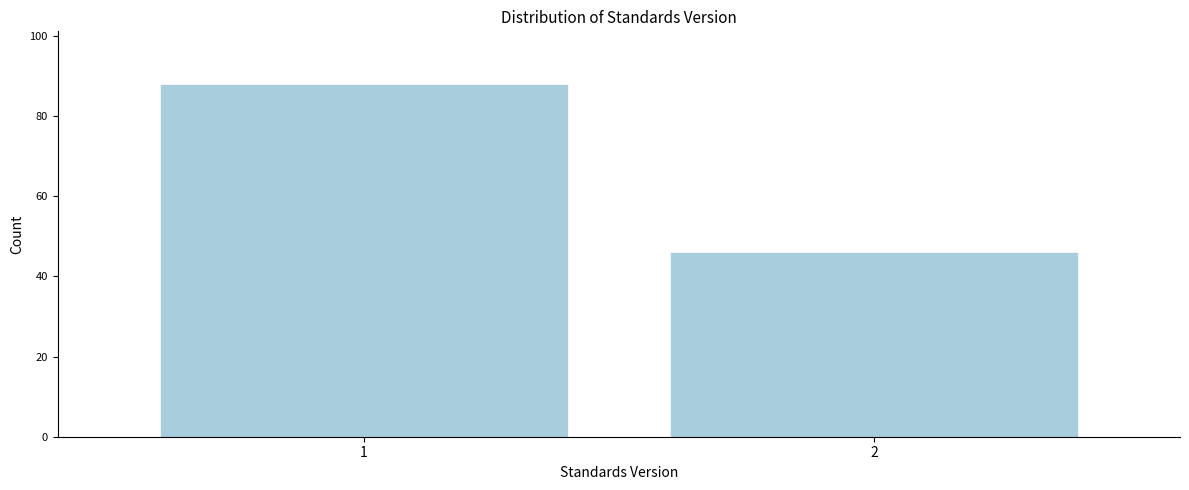

Reading left to right, extract all data points from this chart.

88	46